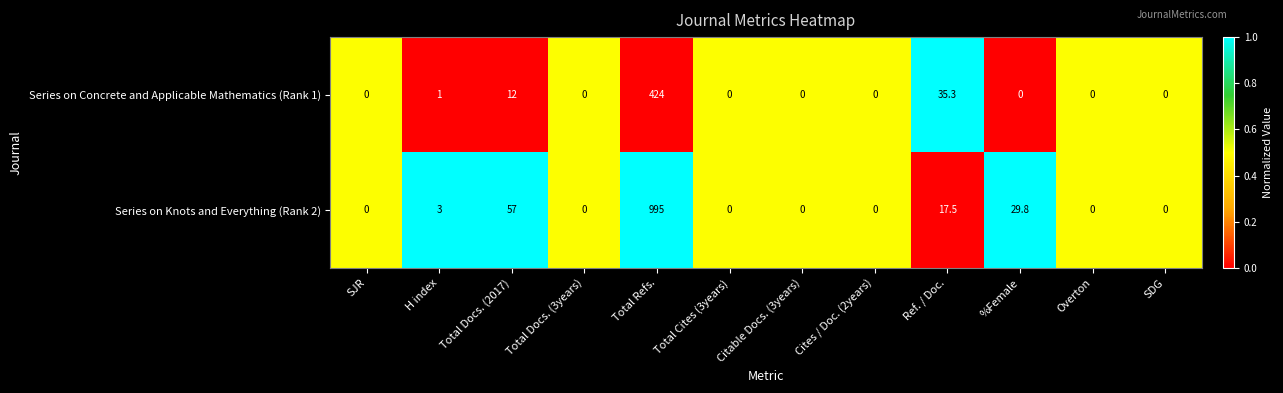

List the series in order of their peak value, highest first.

Series on Knots and Everything (Rank 2), Series on Concrete and Applicable Mathematics (Rank 1)